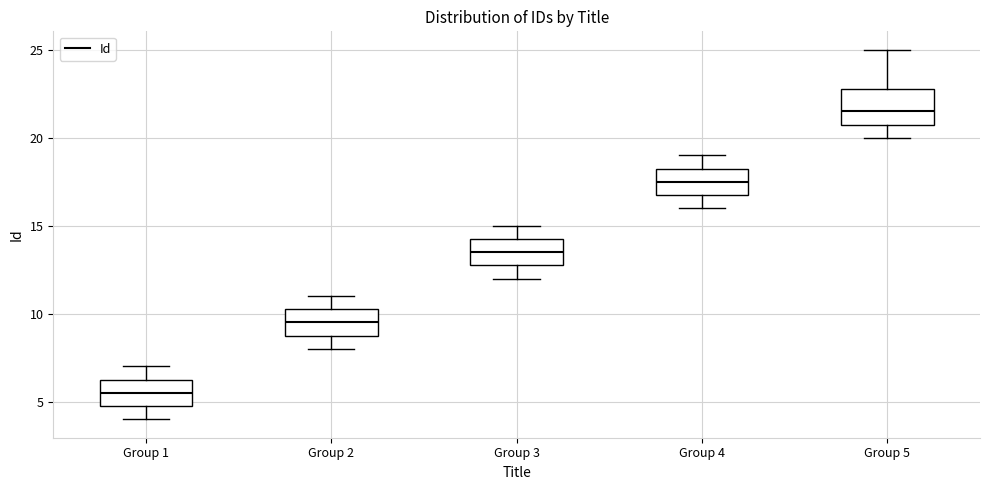

Comparing the boxes themselves (not the whiskers), which one is the tallest?

Group 5